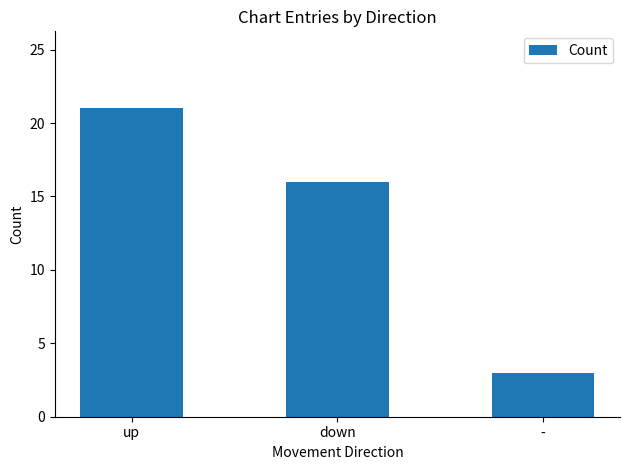

How many data points does each series have?

3